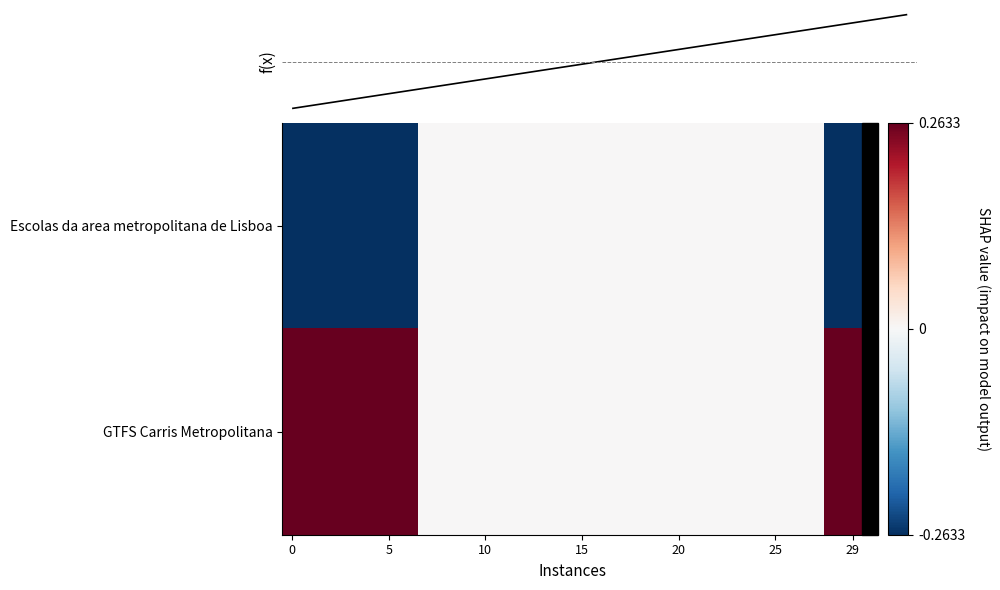

The Escolas da area metropolitana de Lisboa series shows 0.0 at 20. True or false?

True